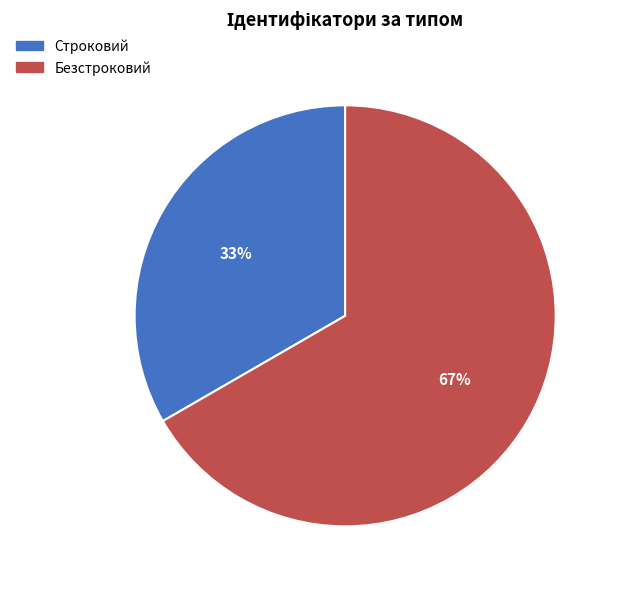

Rank the categories by value from lowest to highest.

Строковий, Безстроковий